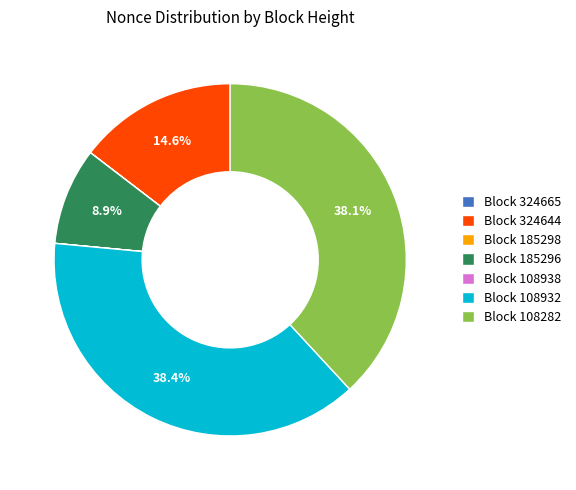

Does any single category account for the majority?

No